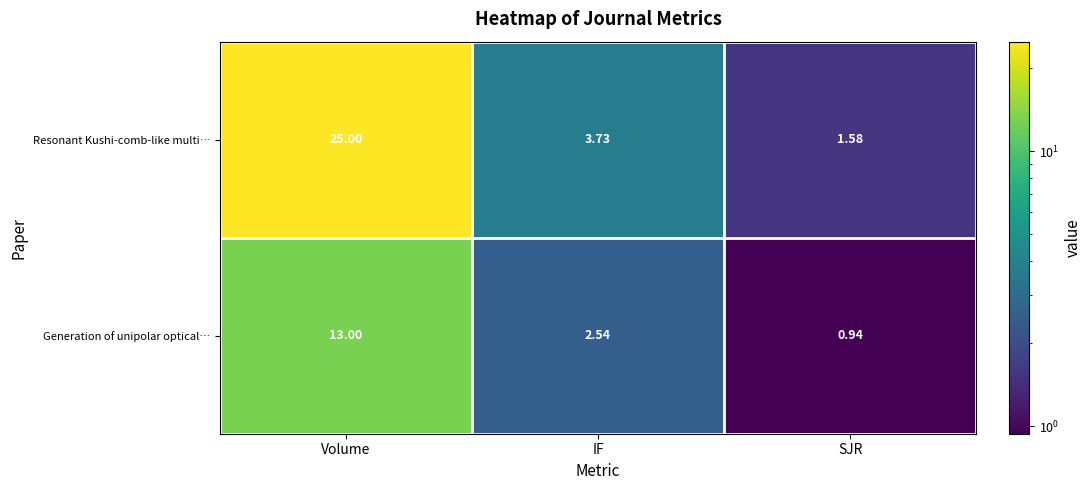

Which series has the largest total across all categories?

Resonant Kushi-comb-like multi…